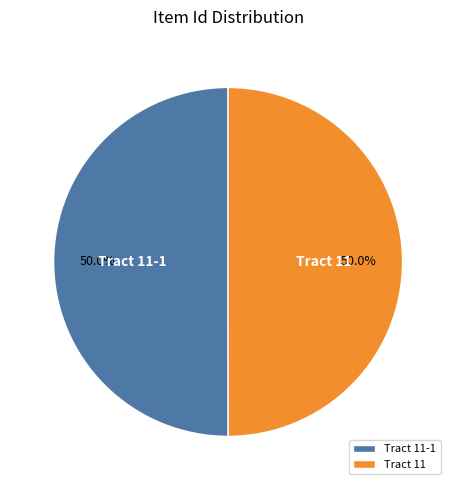

What percentage do Tract 11 and Tract 11-1 together represent?

100.0%